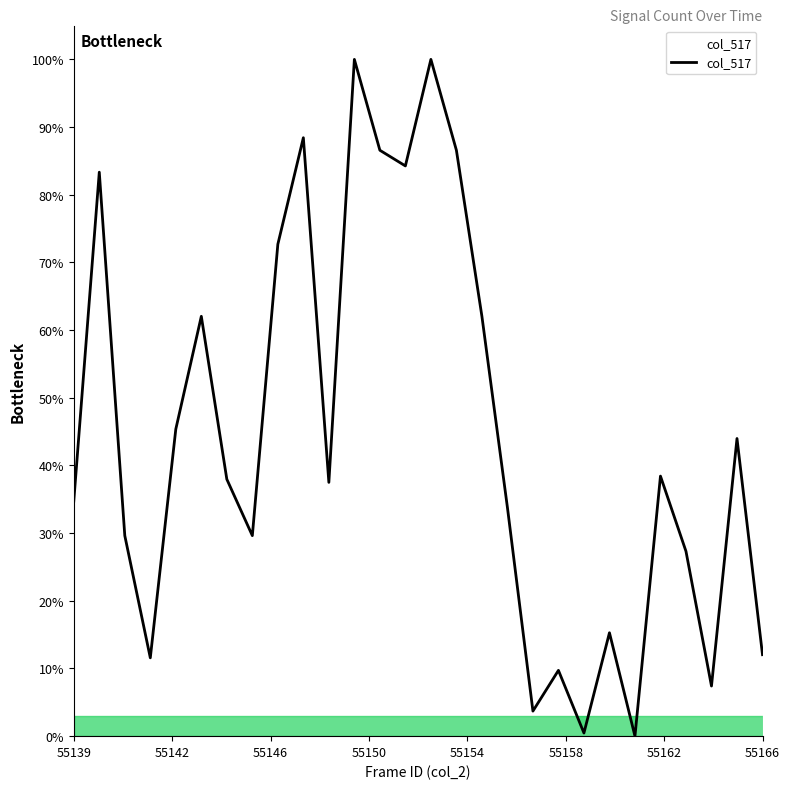

What is the maximum value shown in the chart?

100.0